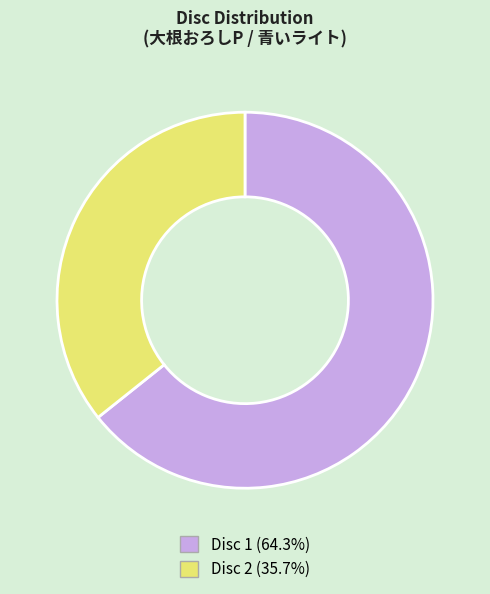

Does any single category account for the majority?

Yes